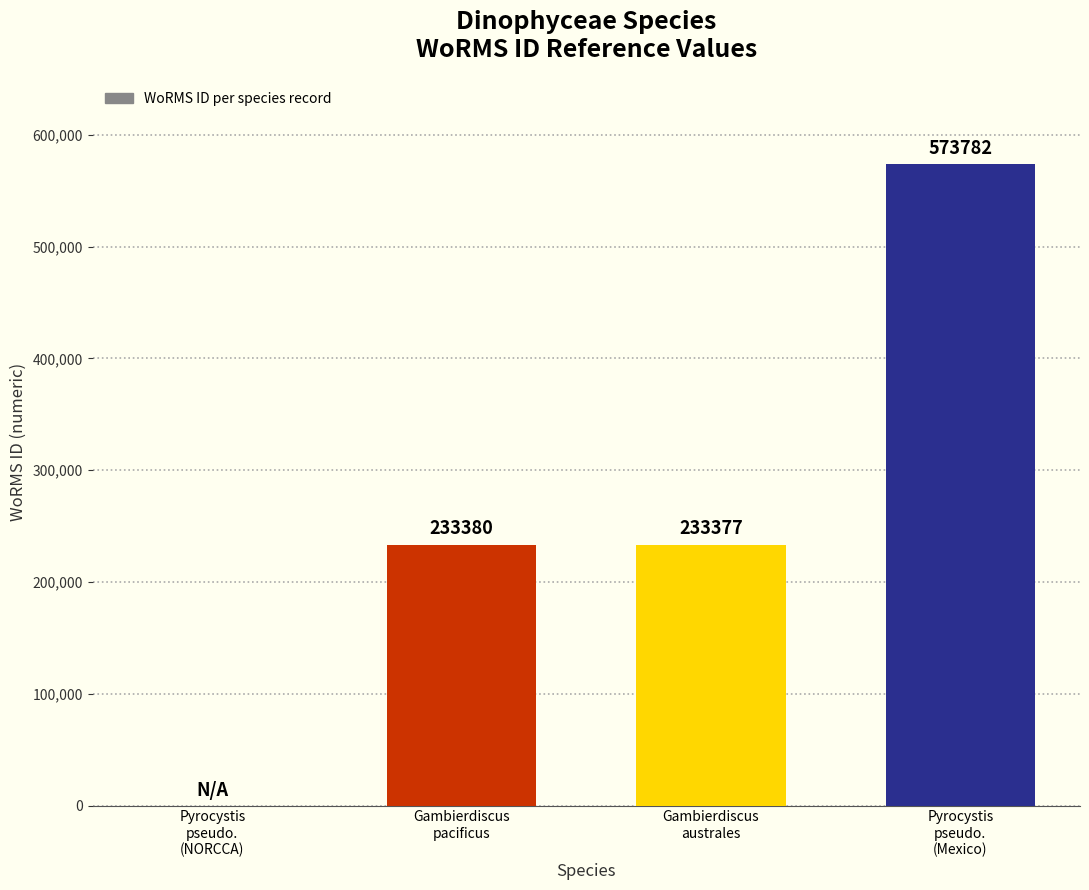

Between Pyrocystis
pseudo.
(Mexico) and Gambierdiscus
pacificus, which is larger?

Pyrocystis
pseudo.
(Mexico)